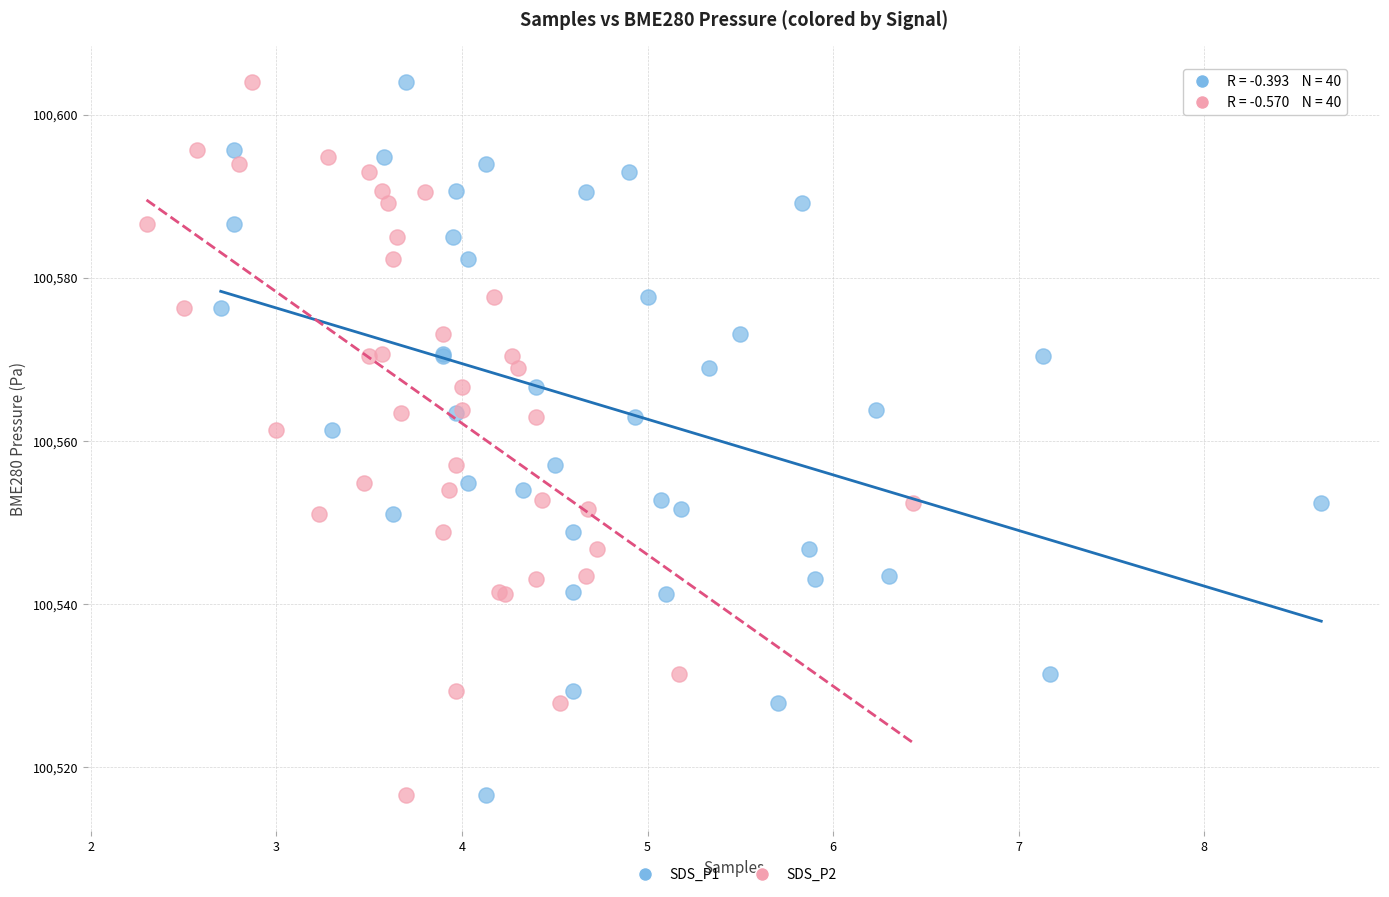

What are all the series names shown in the legend?

SDS_P1, SDS_P2